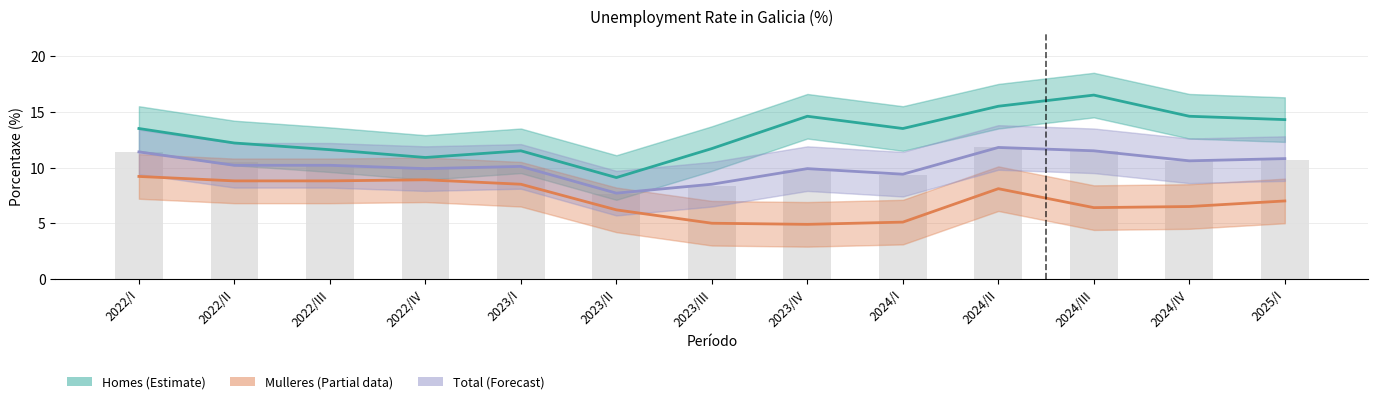

Reading left to right, transcribe all the data shown in this chart.

Homes (Estimate): 2022/I=13.5	2022/II=12.2	2022/III=11.6	2022/IV=10.9	2023/I=11.5	2023/II=9.1	2023/III=11.7	2023/IV=14.6	2024/I=13.5	2024/II=15.5	2024/III=16.5	2024/IV=14.6	2025/I=14.3
Mulleres (Partial): 2022/I=9.2	2022/II=8.8	2022/III=8.8	2022/IV=8.9	2023/I=8.5	2023/II=6.2	2023/III=5.0	2023/IV=4.9	2024/I=5.1	2024/II=8.1	2024/III=6.4	2024/IV=6.5	2025/I=7.0
Total (Forecast): 2022/I=11.4	2022/II=10.2	2022/III=10.2	2022/IV=9.9	2023/I=10.1	2023/II=7.7	2023/III=8.5	2023/IV=9.9	2024/I=9.4	2024/II=11.8	2024/III=11.5	2024/IV=10.6	2025/I=10.8